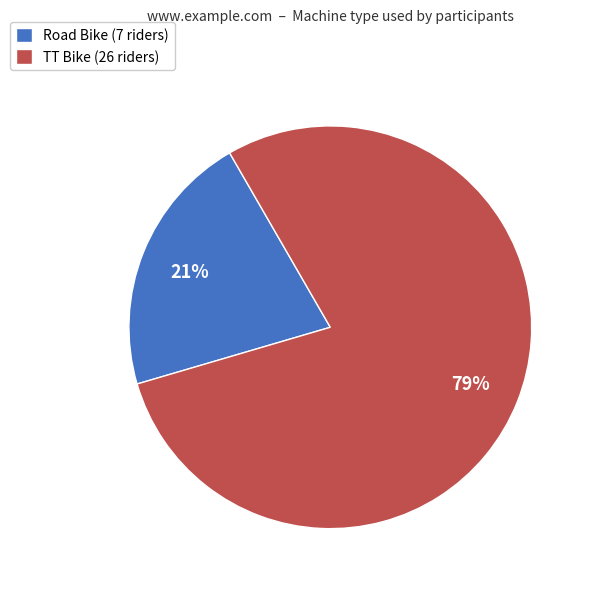

Do Road Bike (7 riders) and TT Bike (26 riders) together represent more than half of the pie?

Yes